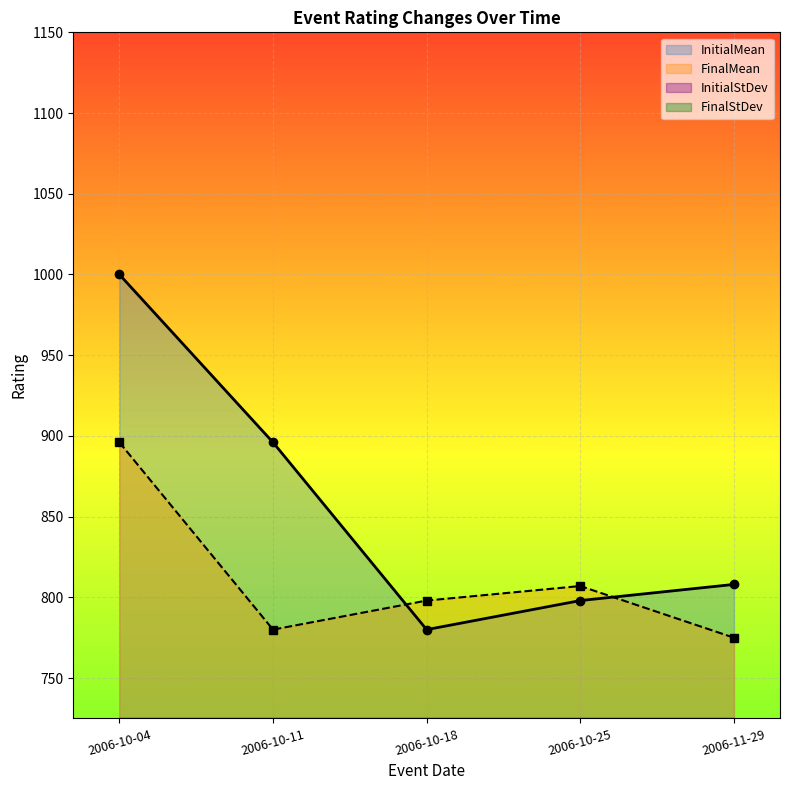

What are all the series names shown in the legend?

InitialMean, FinalMean, InitialStDev, FinalStDev